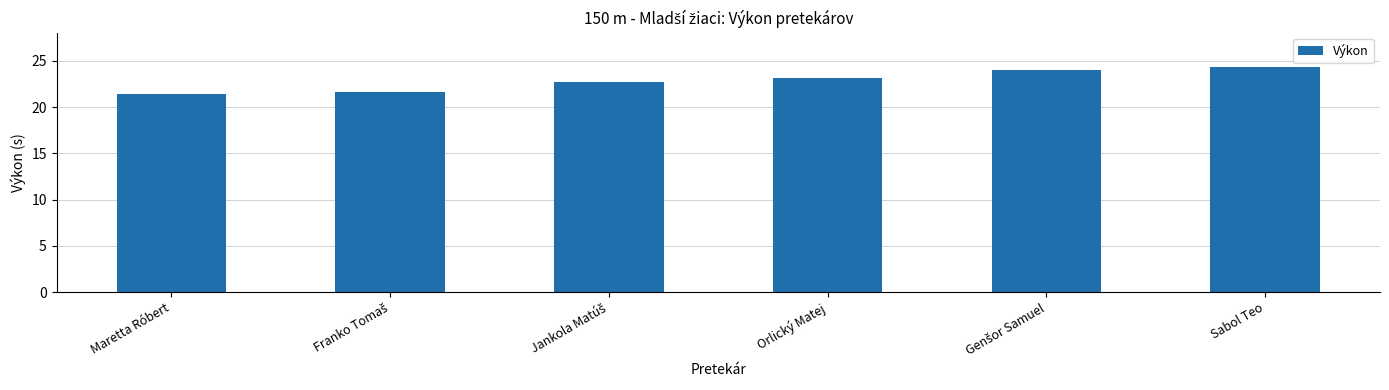

Is it true that the value at Orlický Matej is 23.1?

True